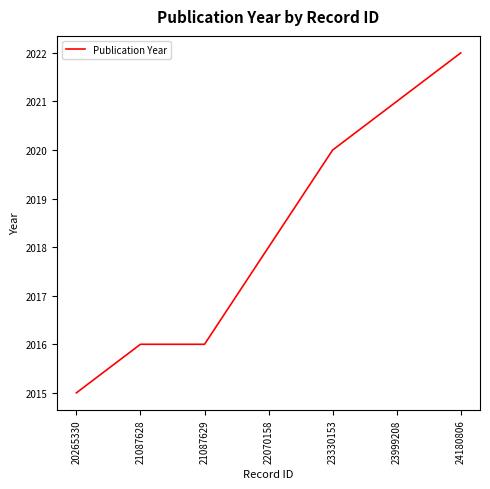

What is the approximate value at 23330153?

2020